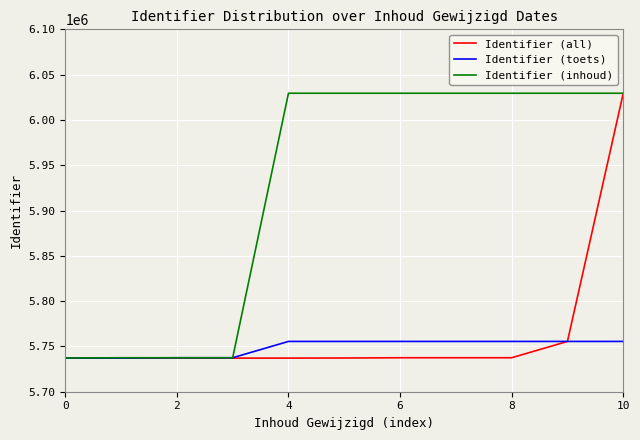

What is the lowest value of the Identifier (inhoud) series?

5737206